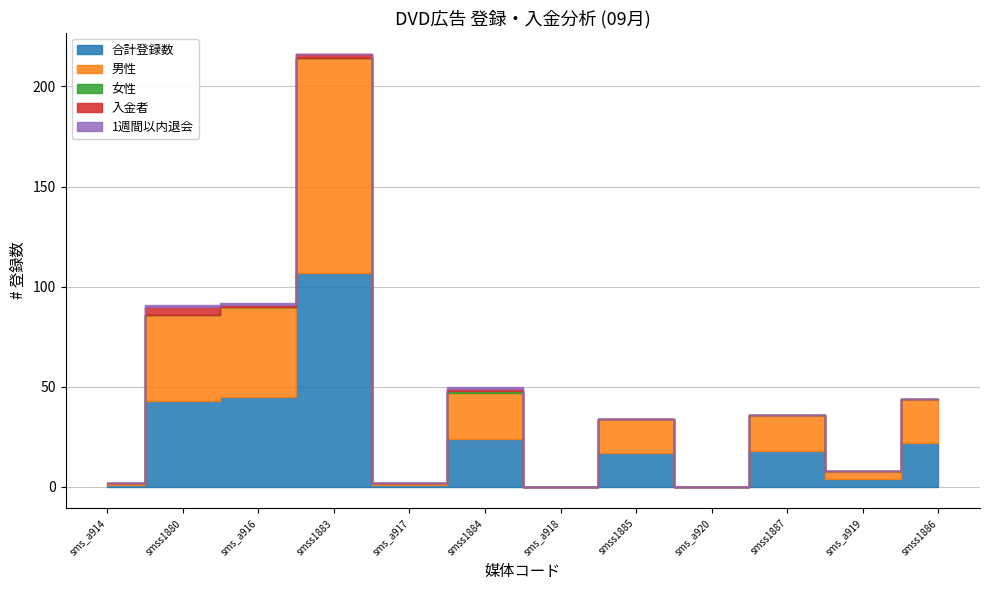

The 課金額 series shows 1023766 at sms_a916. True or false?

False